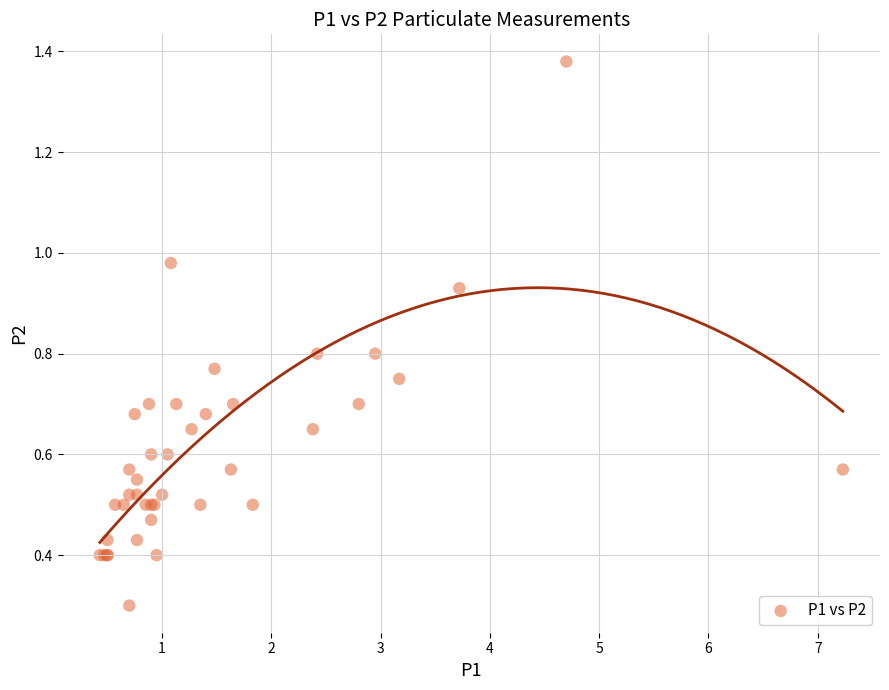

What Y value in the scatter plot is closest to 0?

0.3